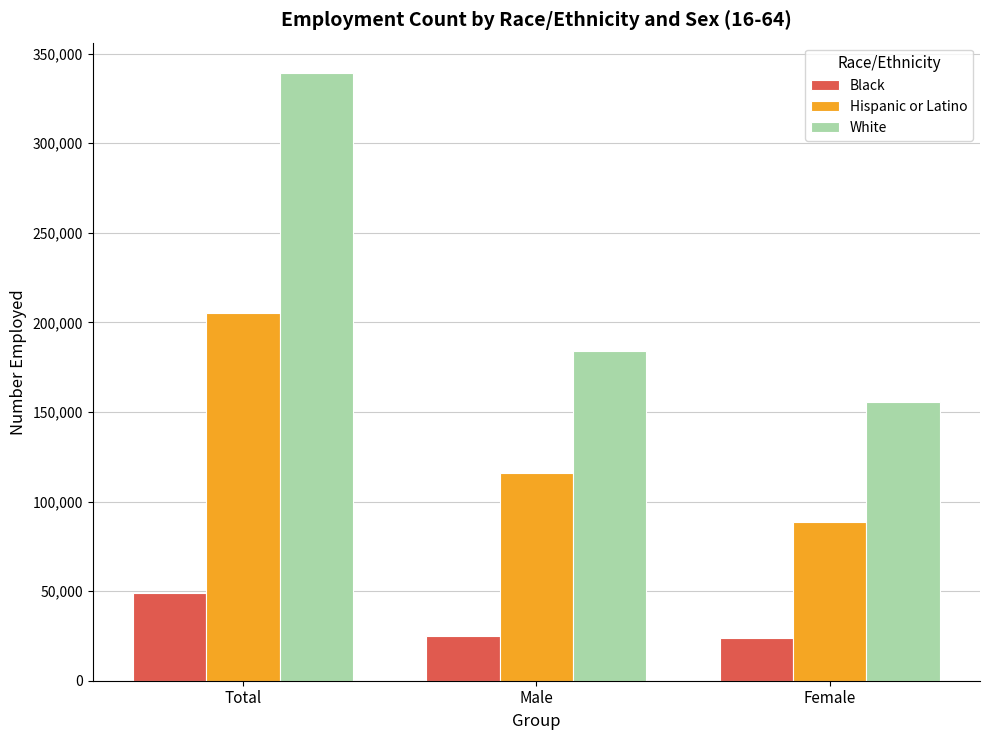

Between Total and Female, which series saw the biggest shift?

White